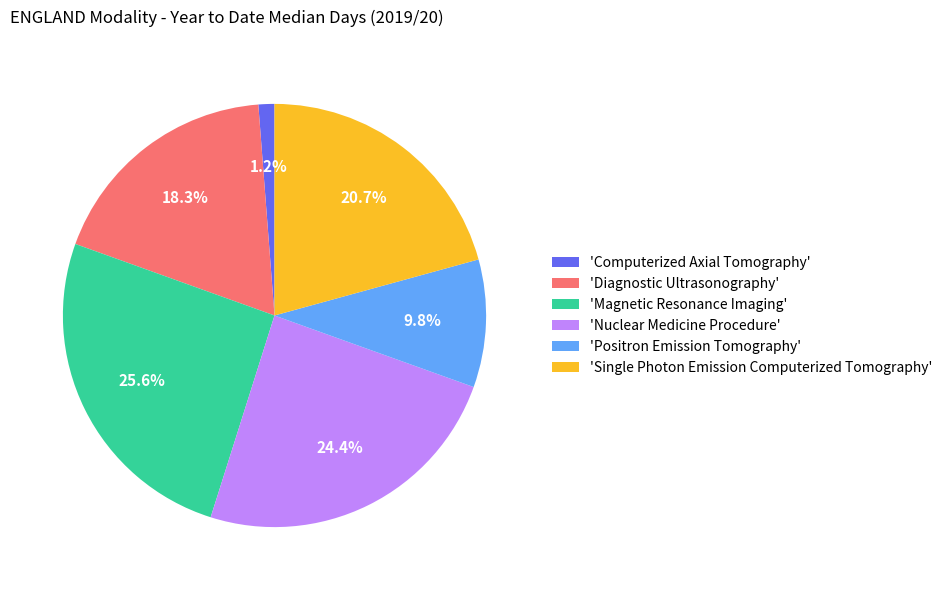

Which slice is the smallest?

'Computerized Axial Tomography'